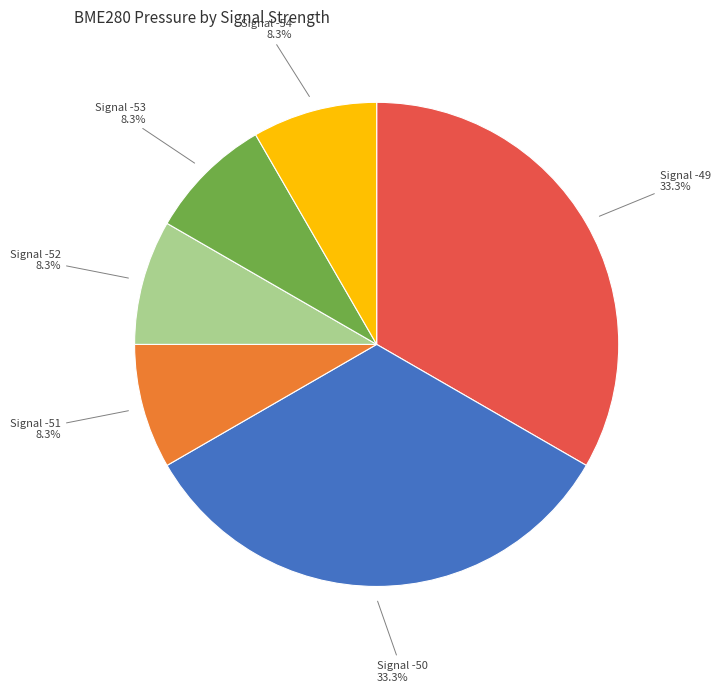

Between Signal -53 and Signal -50, which is larger?

Signal -50